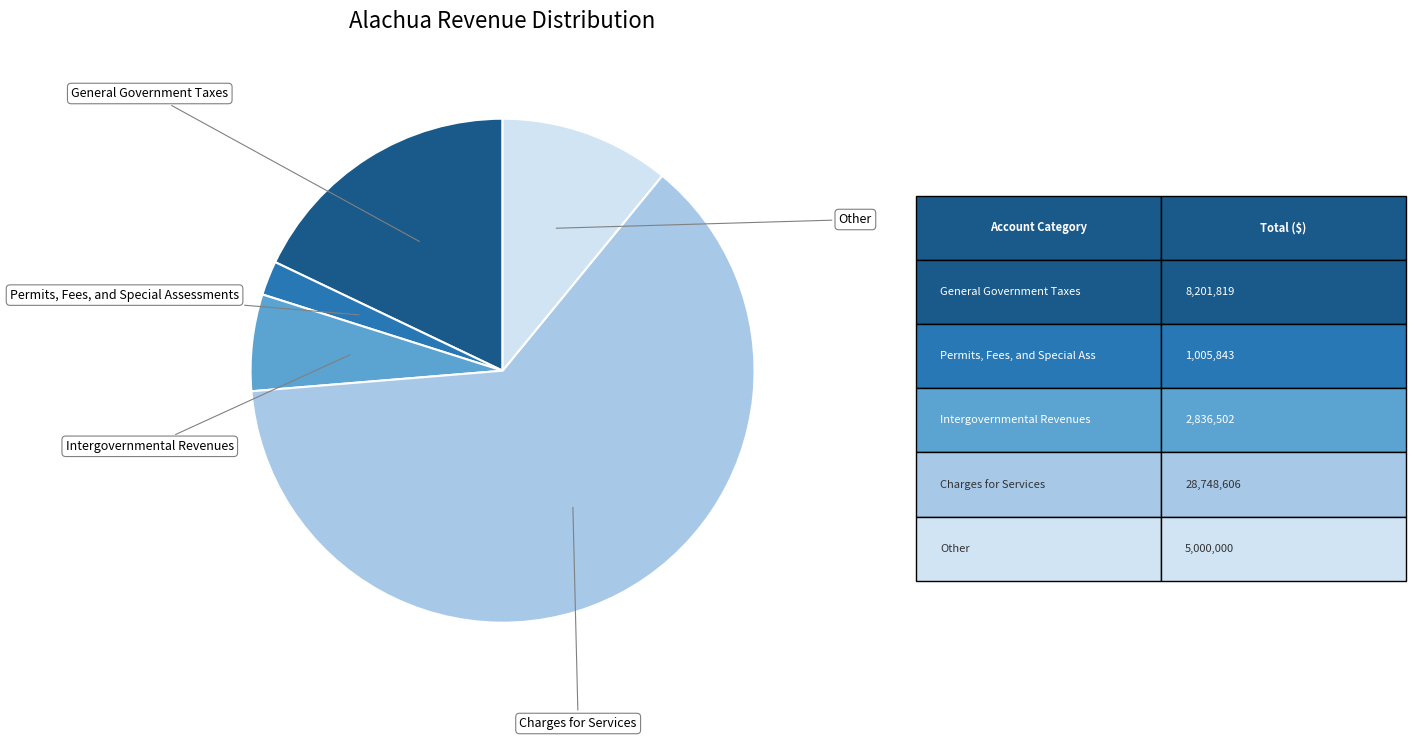

To the nearest percent, what percentage of the pie is Permits, Fees, and Special Assessments?

2%